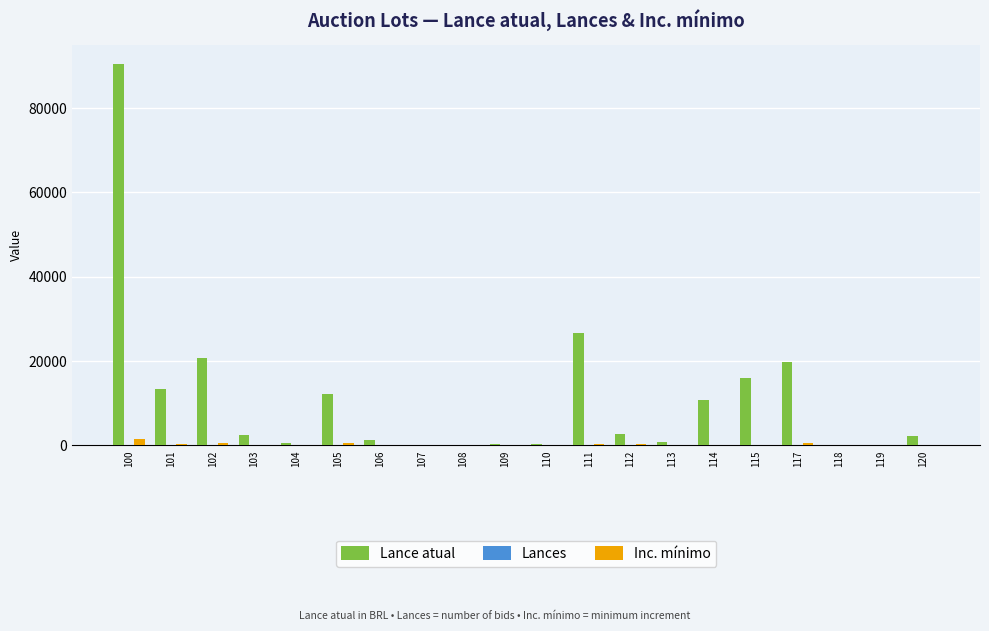

How many distinct data groups are displayed?

3